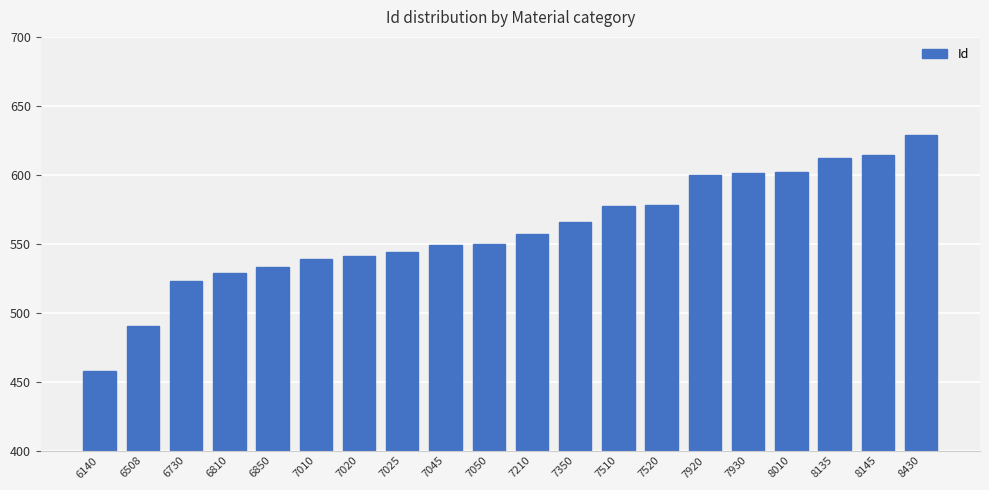

What is the value of the 16th bar from the left?

601